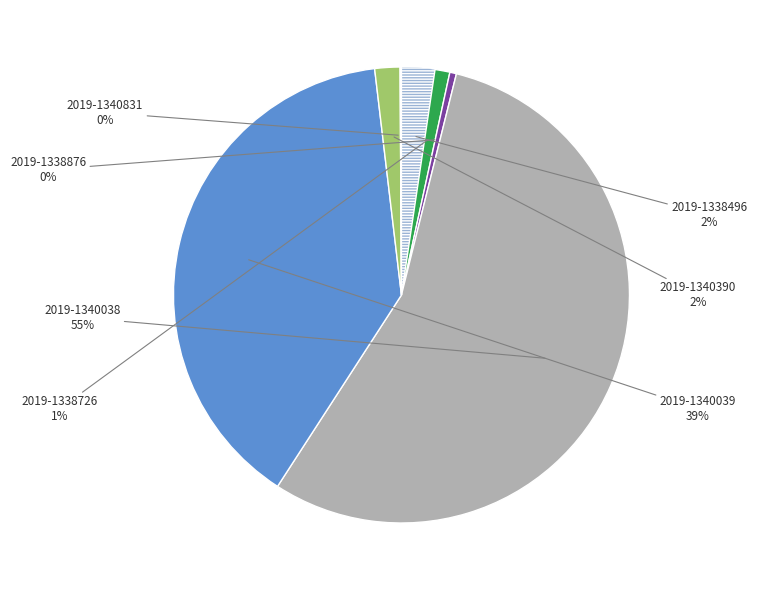

Is there any slice that represents more than half of the pie?

Yes